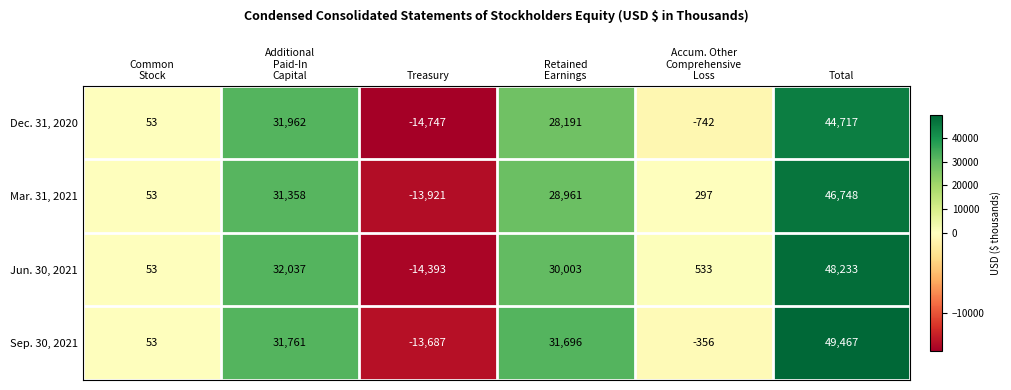

What is the maximum value shown in the chart?

49467